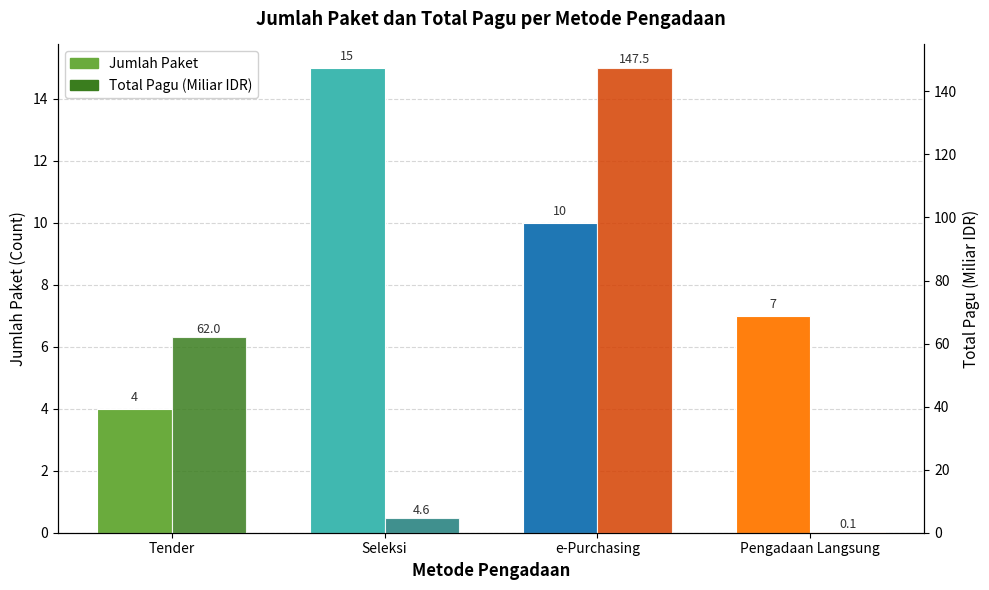

Reading right to left, what are all the values shown in this chart?

Jumlah Paket: 7.0	10.0	15.0	4.0
Total Pagu (Miliar IDR): 0.1	147.5	4.6	62.0